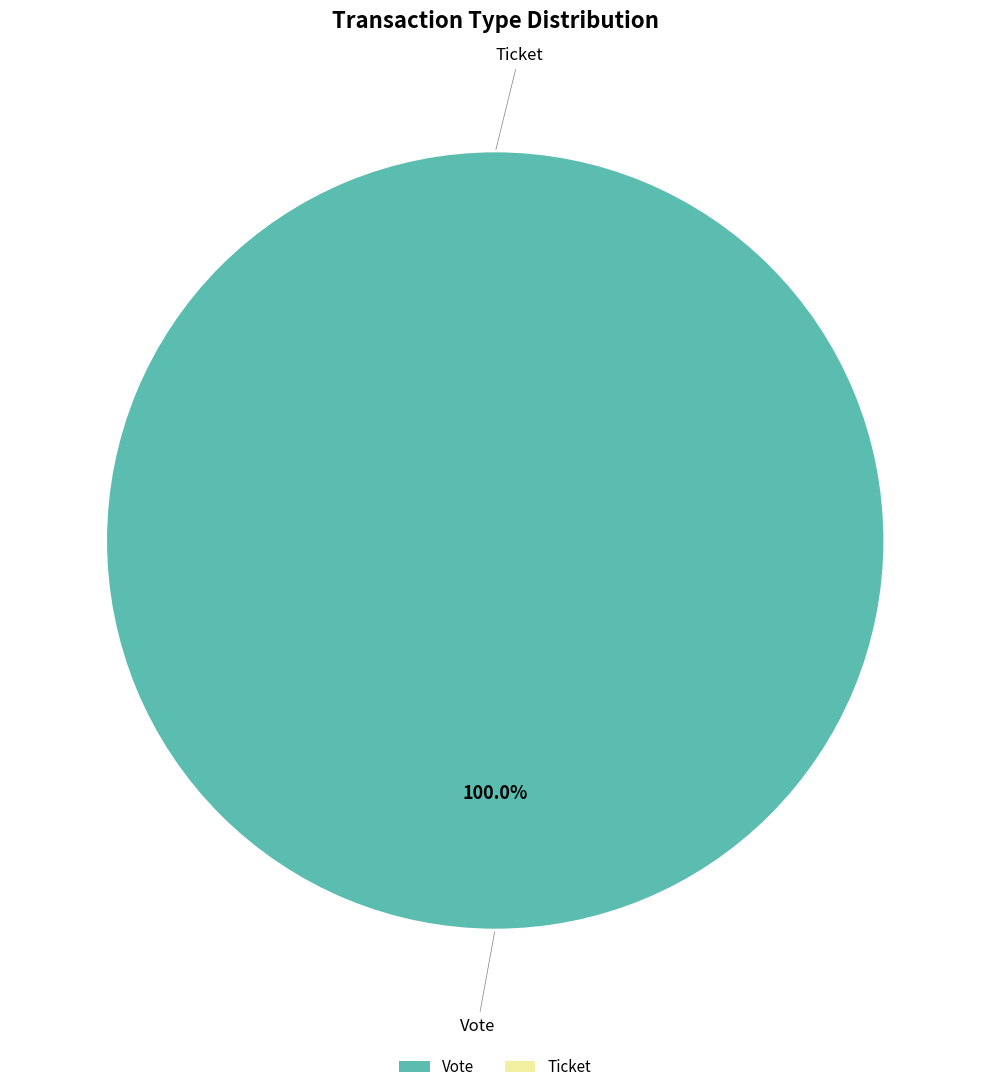

Is there a majority slice in this chart?

Yes